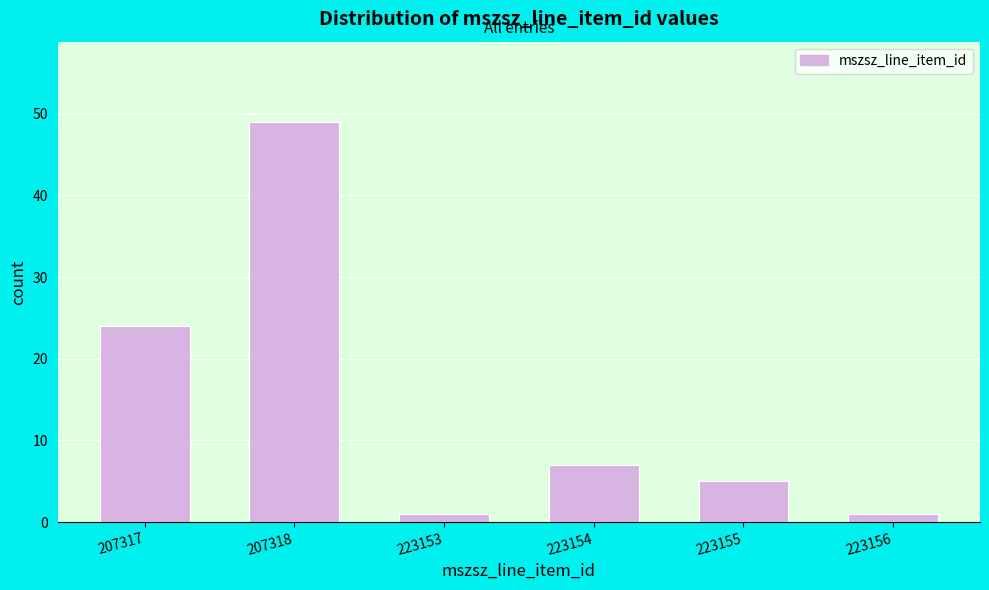

Reading left to right, what are all the values shown in this chart?

207317=24	207318=49	223153=1	223154=7	223155=5	223156=1